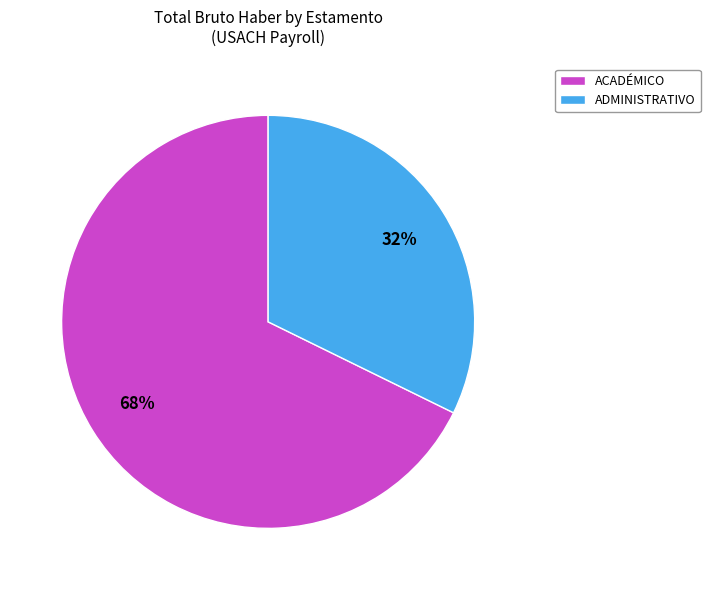

To the nearest percent, what is the average slice percentage?

50%